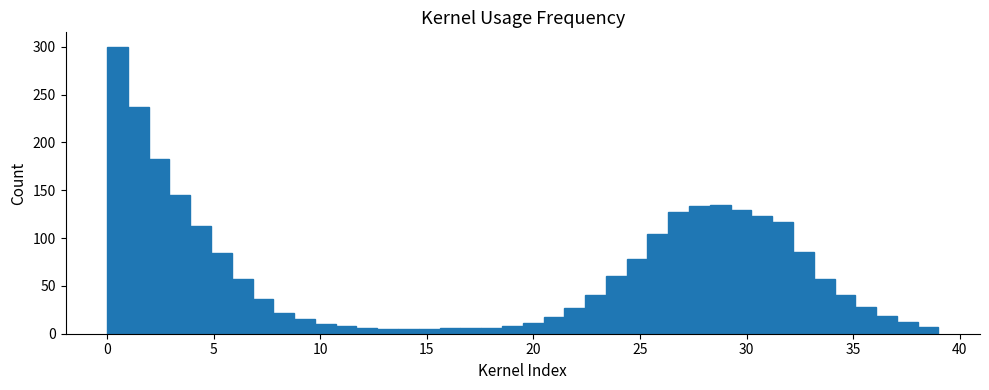

Around what value on the x-axis is the tallest bar? Give the approximate position of its centre, as read against the axis.

0.5